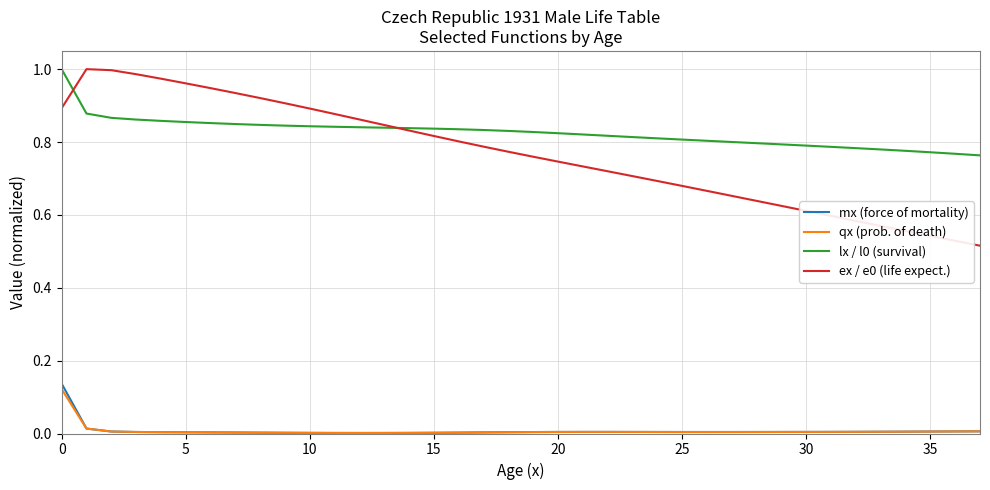

True or false: ex / e0 (life expect.) and qx (prob. of death) cross at least once.

False